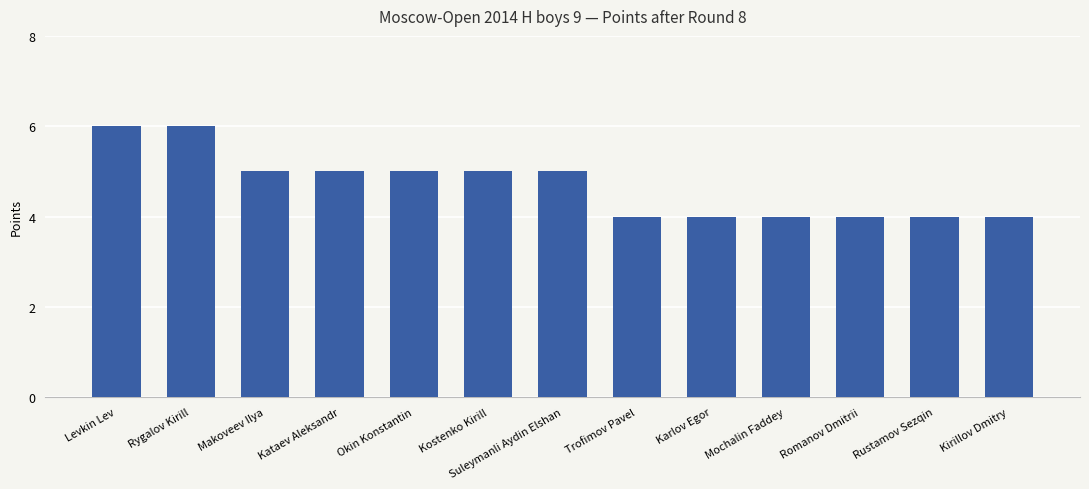

What position from the right is Mochalin Faddey?

4